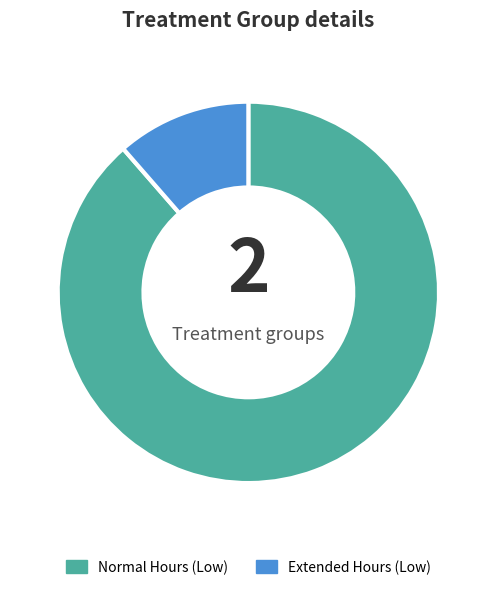

How many slices are in this pie chart?

2